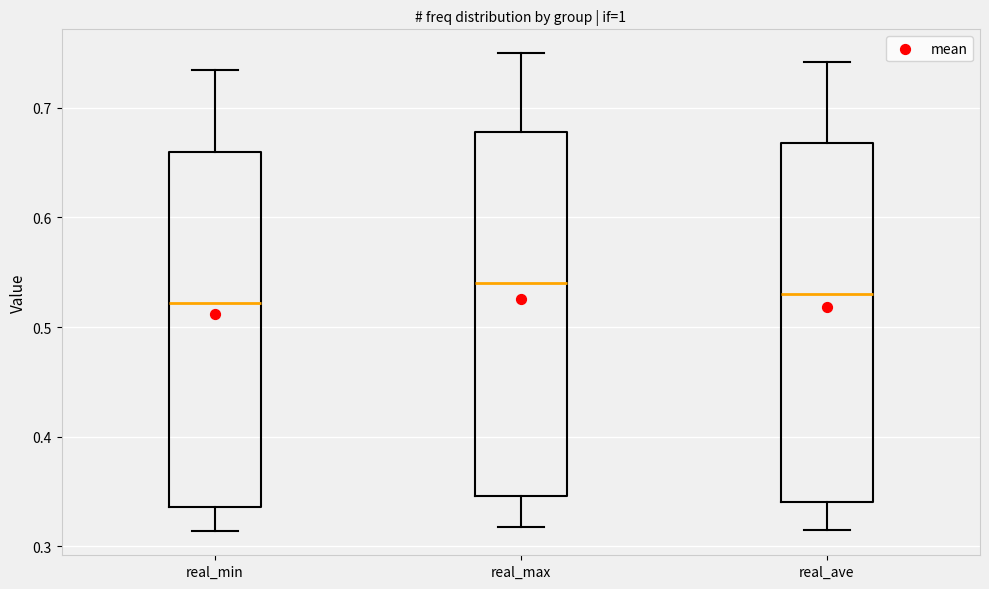

Reading left to right, read every box against the y-axis: the position of its median line, the range the box covers, and the ends of its whiskers. The values are not printed on the chart, so give them approximately, as read against the axis.

real_min: median 0.52, box 0.34 to 0.66, whiskers 0.31 to 0.73
real_max: median 0.54, box 0.35 to 0.68, whiskers 0.32 to 0.75
real_ave: median 0.53, box 0.34 to 0.67, whiskers 0.32 to 0.74